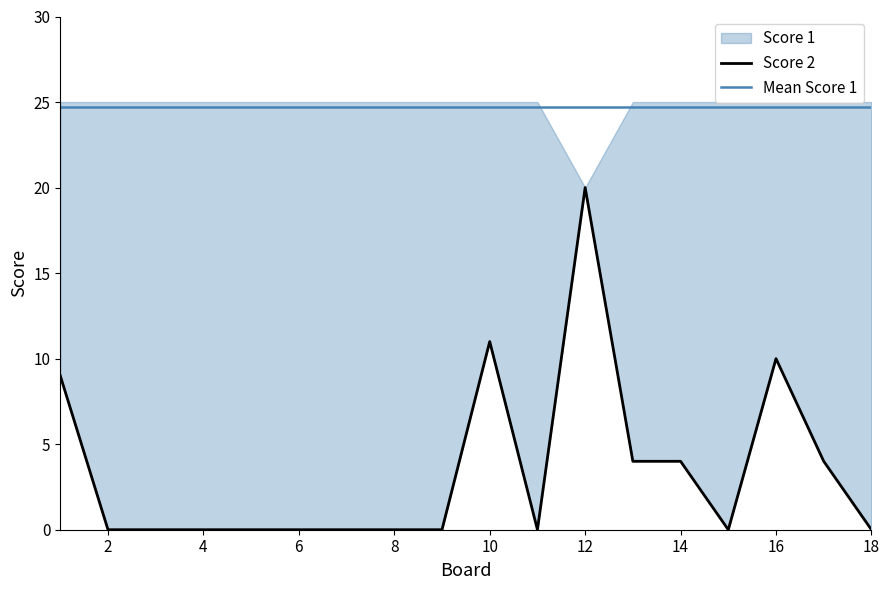

What is the difference between the values at 1 and 8?

9